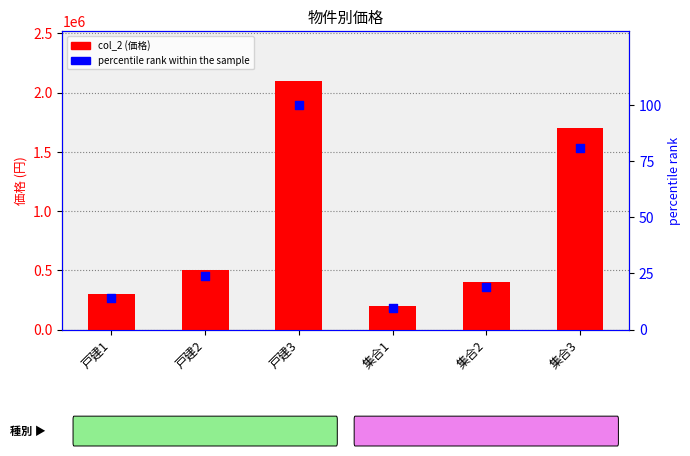

Which series has the largest total across all categories?

col_2